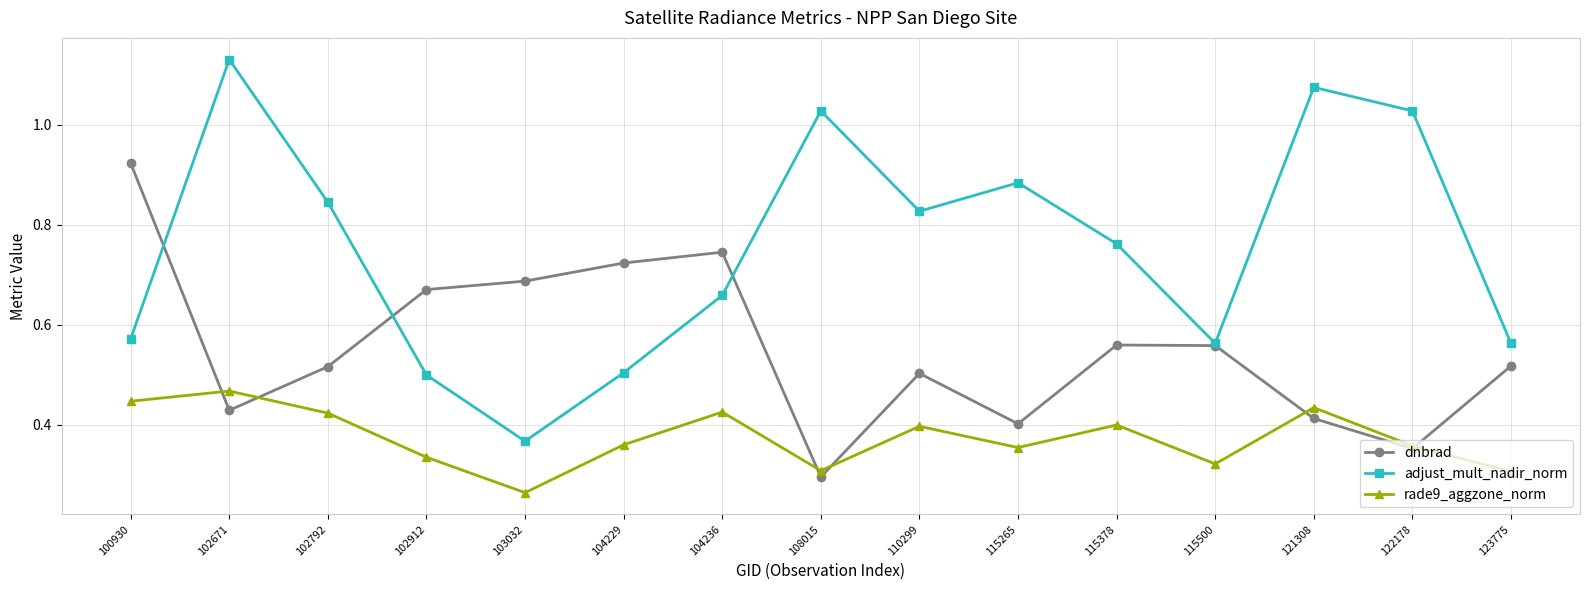

True or false: adjust_mult_nadir_norm and rade9_aggzone_norm intersect in this chart.

False